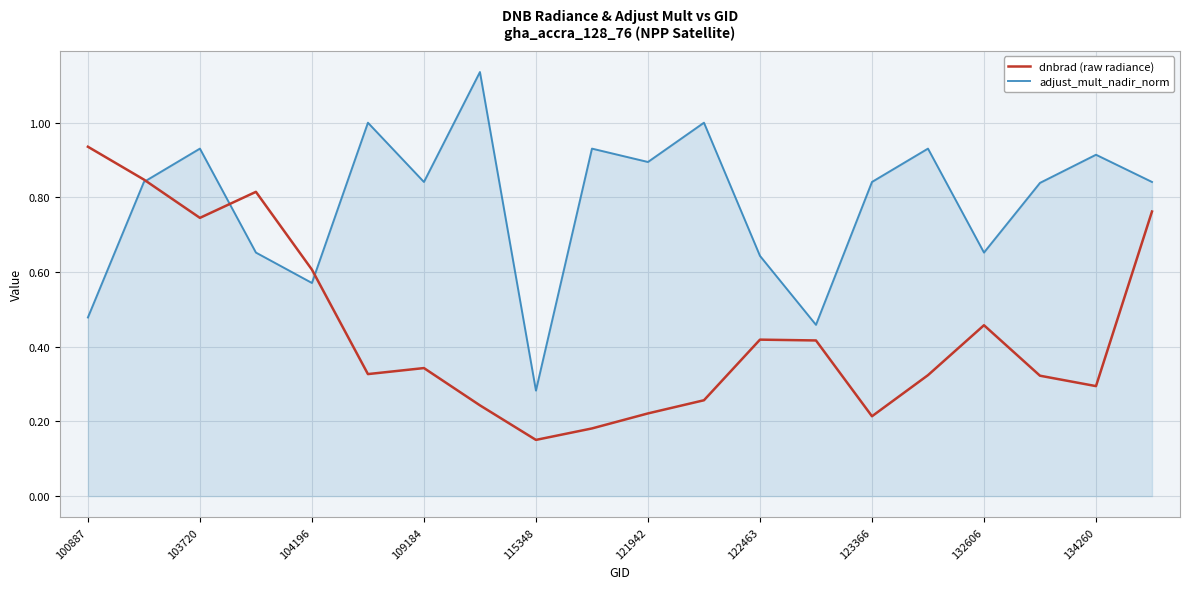

Rank the series by their average value, from highest to lowest.

adjust_mult_nadir_norm, dnbrad (raw radiance)